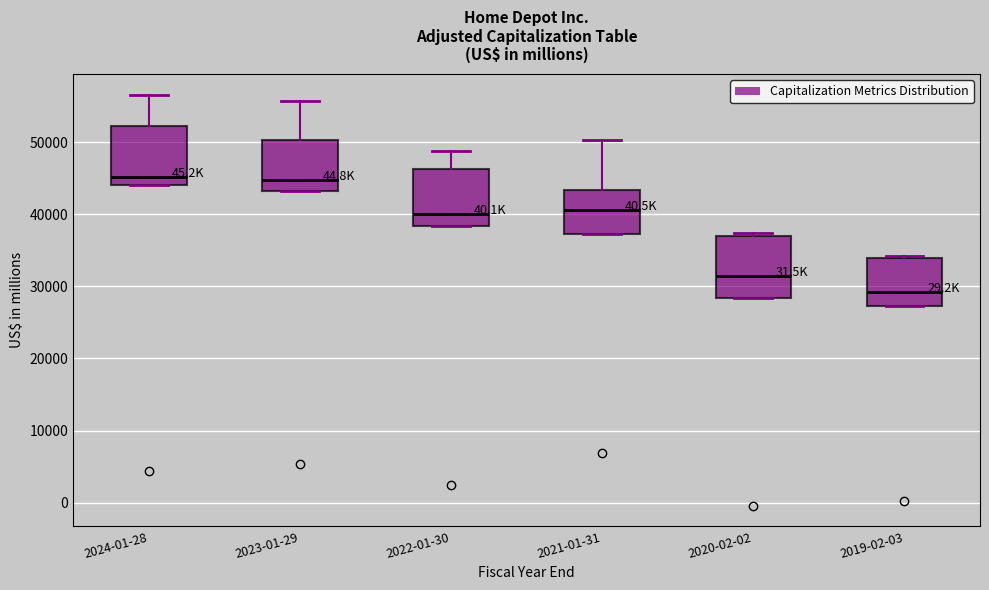

Reading left to right, transcribe this box plot: for each box, give where its median line is, the range the box spans, and where its two whiskers end, as read against the y-axis. The values are not printed on the chart, so give them approximately, as read against the axis.

2024-01-28: median 45000, box 44000 to 52000, whiskers 44000 to 57000
2023-01-29: median 45000, box 43000 to 50000, whiskers 43000 to 56000
2022-01-30: median 40000, box 38000 to 46000, whiskers 38000 to 49000
2021-01-31: median 41000, box 37000 to 43000, whiskers 37000 to 50000
2020-02-02: median 31000, box 28000 to 37000, whiskers 28000 to 37000 (just above the box's upper edge)
2019-02-03: median 29000, box 27000 to 34000, whiskers 27000 to 34000